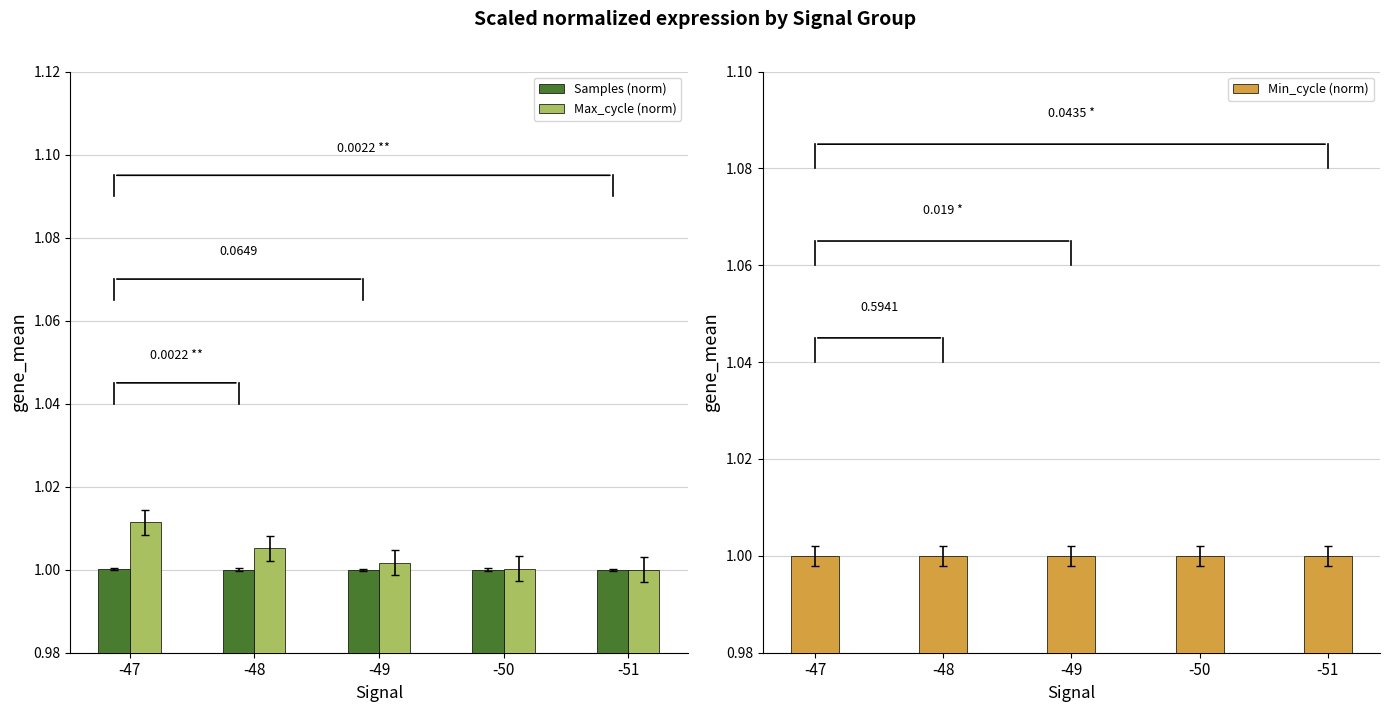

How many series are shown in this chart?

3